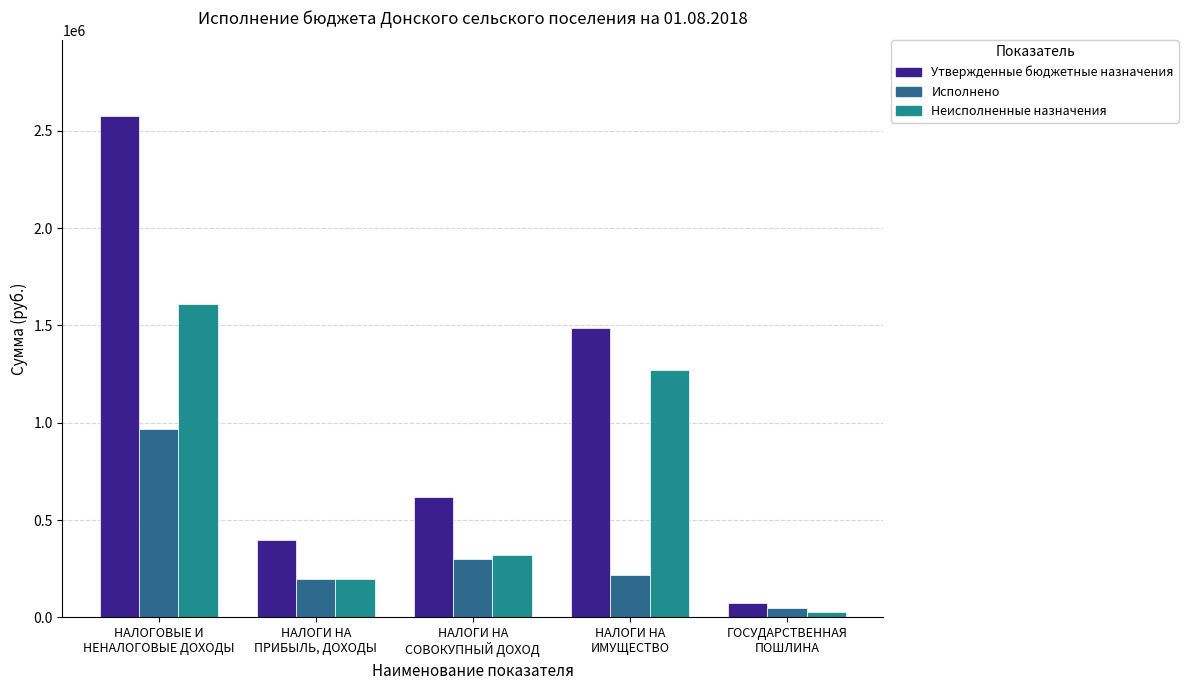

Which series has the largest range (max minus min)?

Утвержденные бюджетные назначения